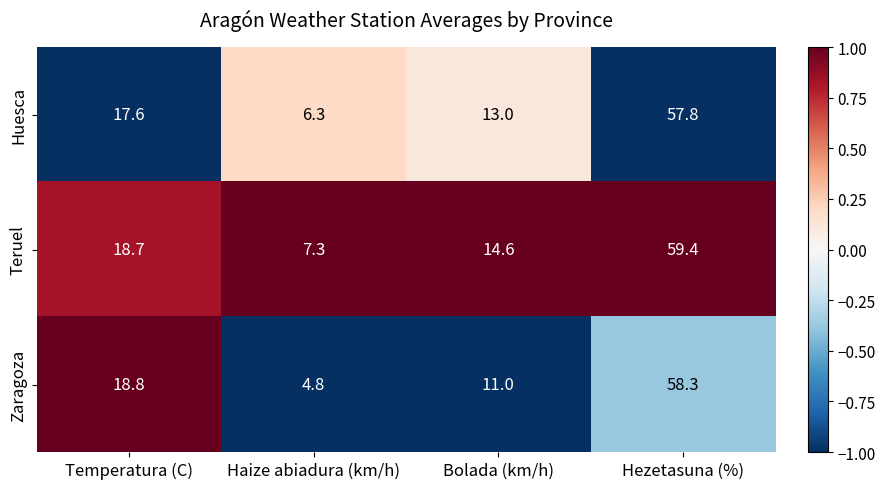

What is the spread (max minus min) of values at Temperatura (C)?

1.2